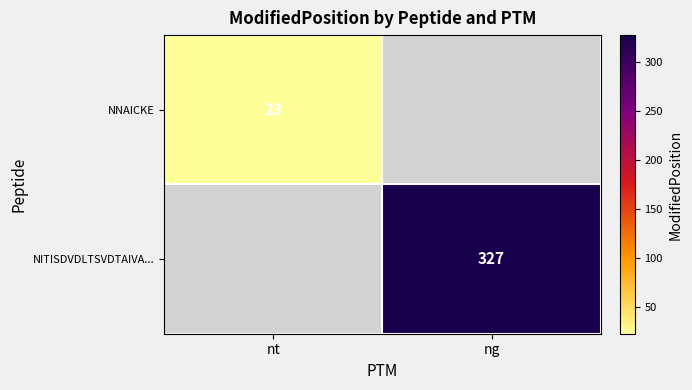

The NNAICKE series shows 23 at nt. True or false?

True